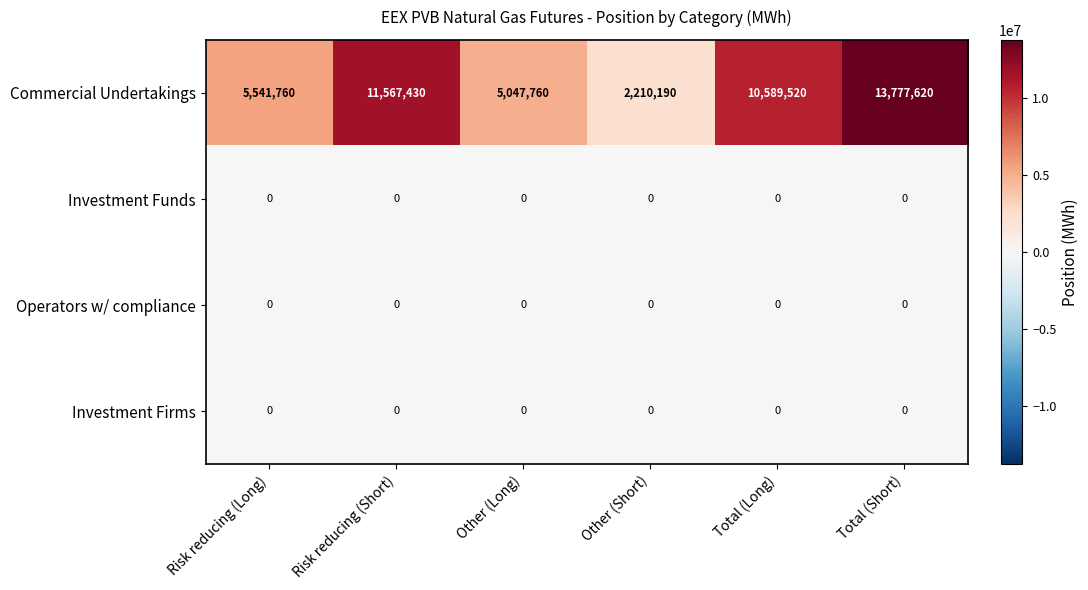

Reading right to left, transcribe all the data shown in this chart.

Commercial Undertakings: Total (Short)=13777620	Total (Long)=10589520	Other (Short)=2210190	Other (Long)=5047760	Risk reducing (Short)=11567430	Risk reducing (Long)=5541760
Investment Funds: Total (Short)=0	Total (Long)=0	Other (Short)=0	Other (Long)=0	Risk reducing (Short)=0	Risk reducing (Long)=0
Operators w/ compliance: Total (Short)=0	Total (Long)=0	Other (Short)=0	Other (Long)=0	Risk reducing (Short)=0	Risk reducing (Long)=0
Investment Firms: Total (Short)=0	Total (Long)=0	Other (Short)=0	Other (Long)=0	Risk reducing (Short)=0	Risk reducing (Long)=0